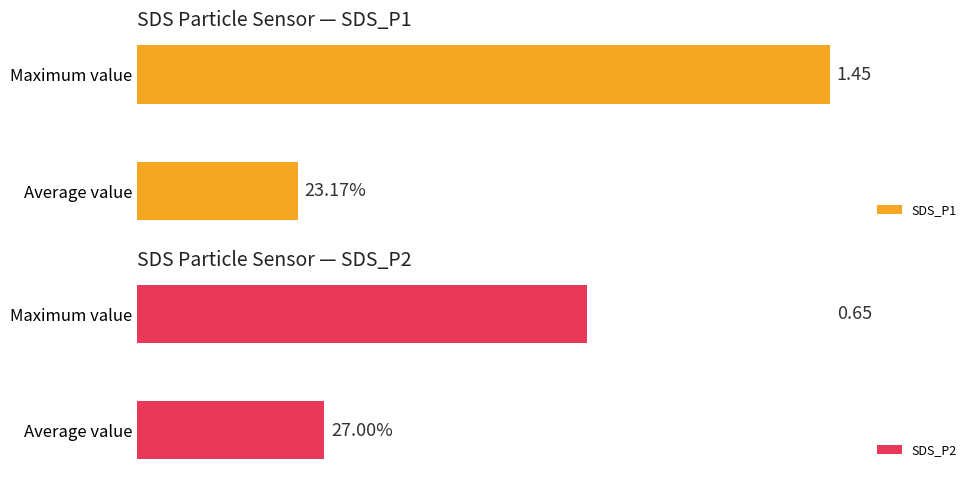

Rank the series by their maximum value, from lowest to highest.

SDS_P2, SDS_P1